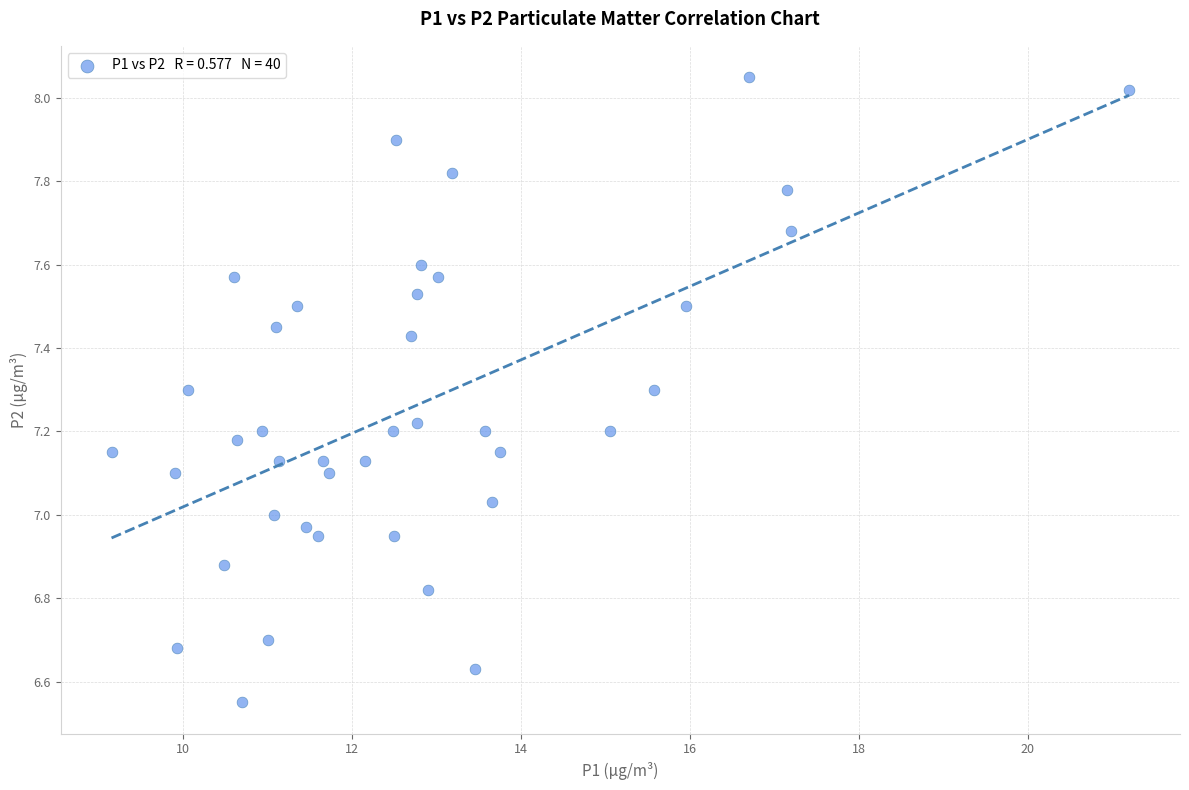

What is the range of Y values (max minus min)?

1.5